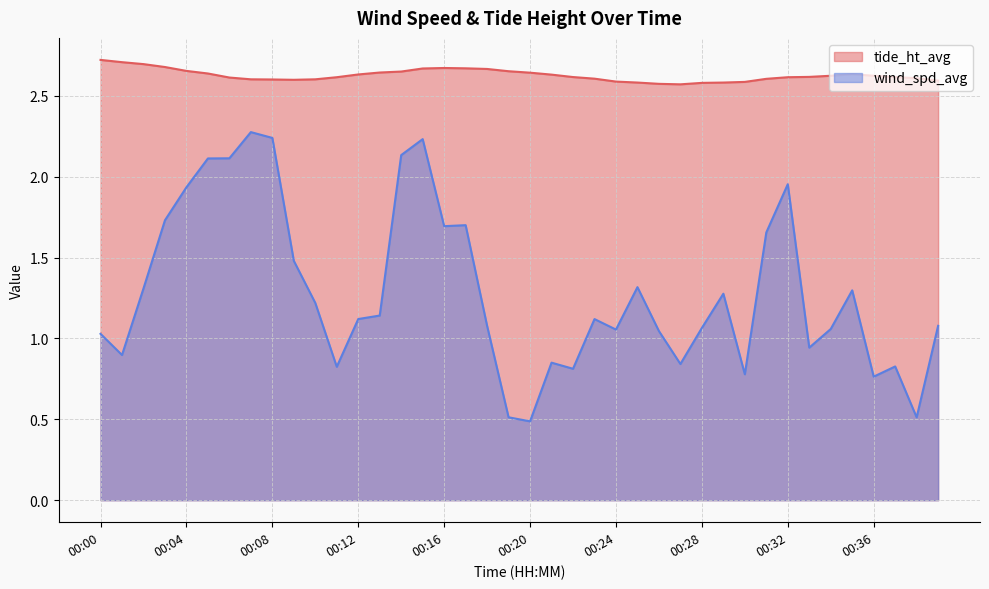

Where is tide_ht_avg nearest to the value 2?

00:27